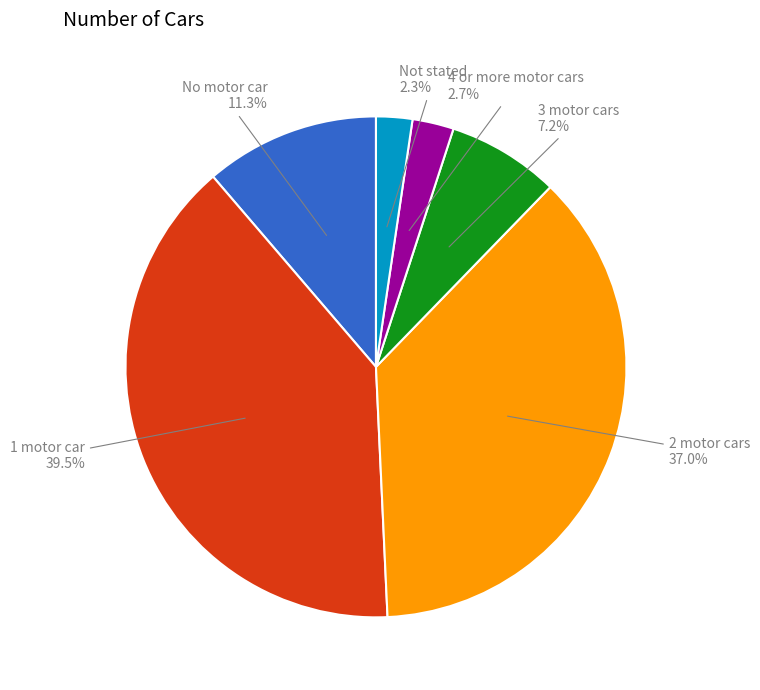

Does any single category account for the majority?

No